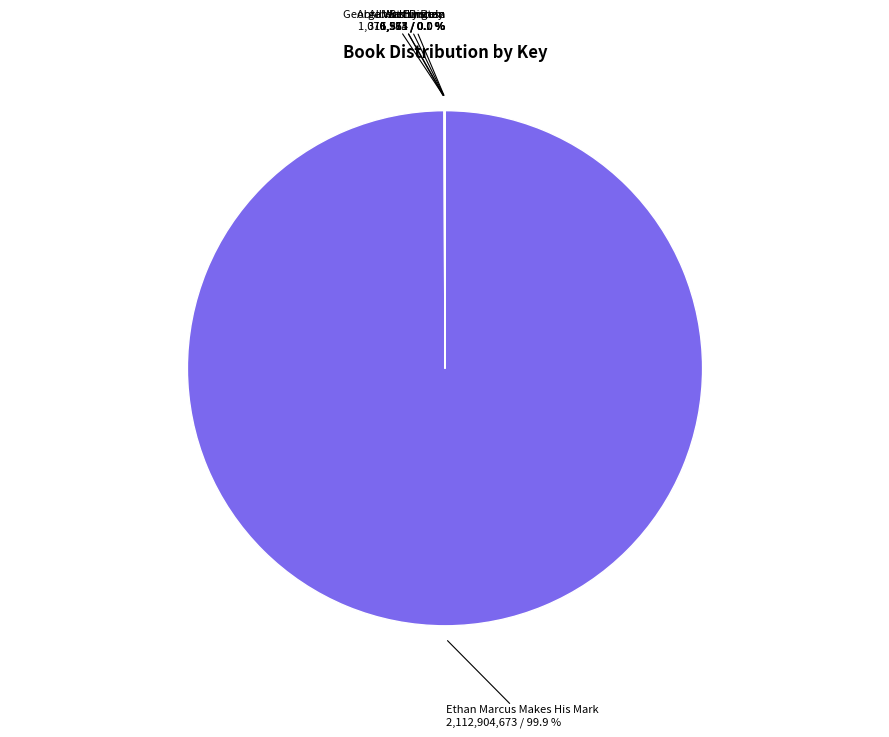

Which slice represents more than half of the pie?

Ethan Marcus Makes His Mark